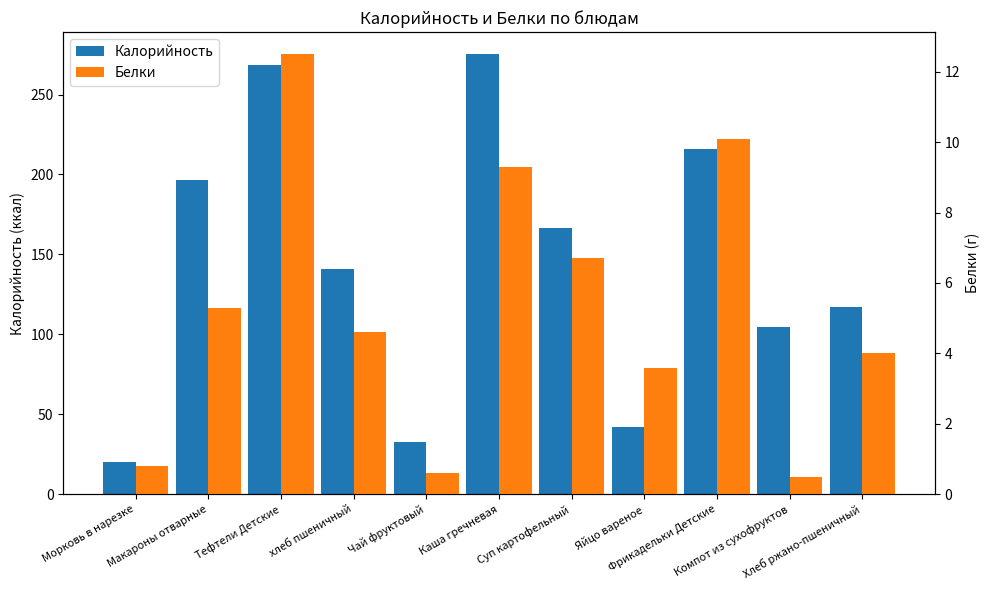

At which category is the sum across all series the highest?

Каша гречневая